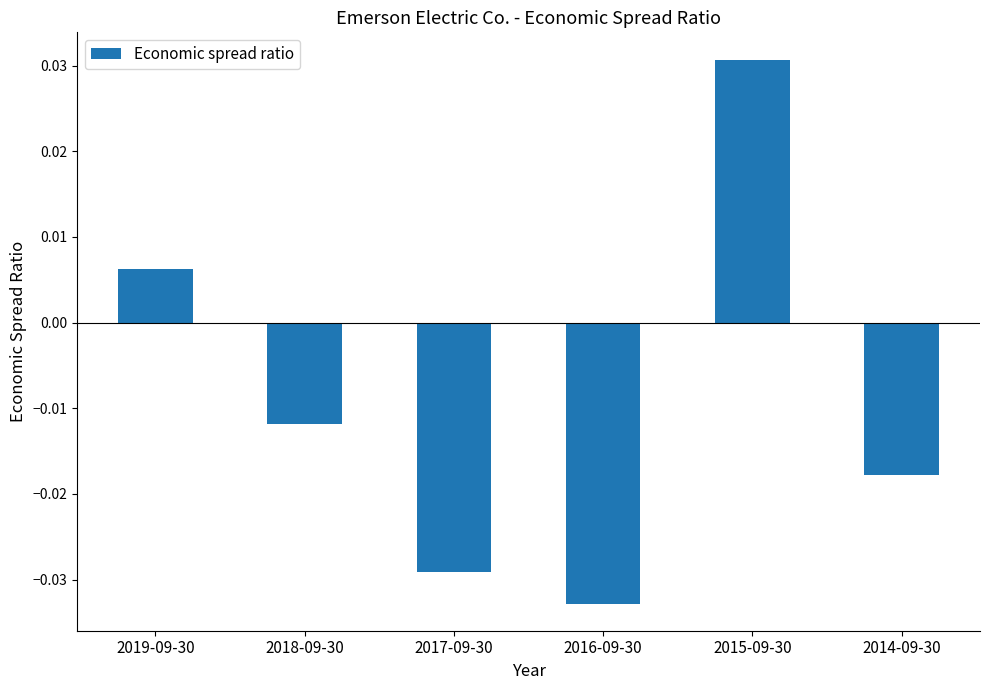

Which has a higher value, 2016-09-30 or 2015-09-30?

2015-09-30